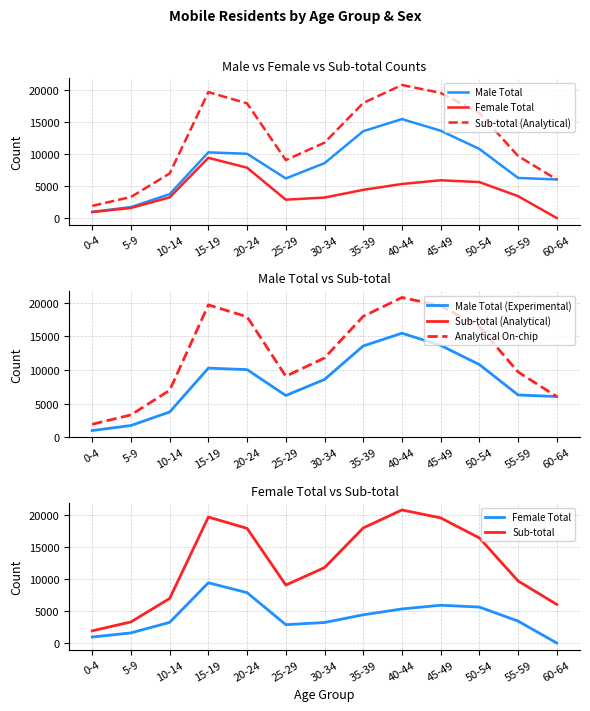

Does the chart display data point markers on the line(s)?

No